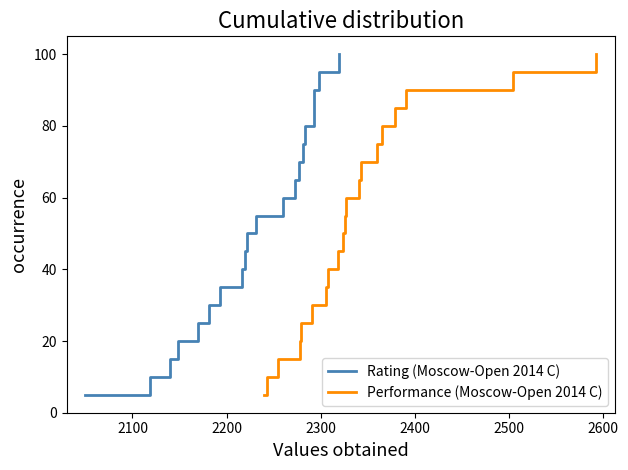

What is the minimum value for Performance (Moscow-Open 2014 C)?

5.0